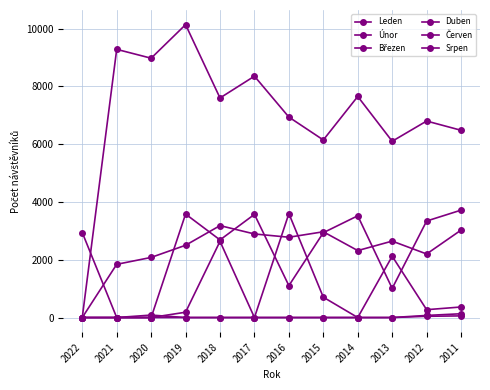

At which category does Leden reach its first local peak?

2020